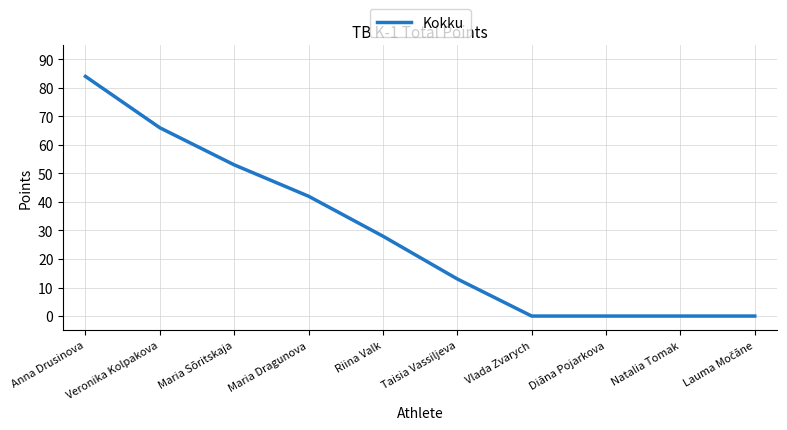

What position from the left is Taisia Vassiljeva?

6